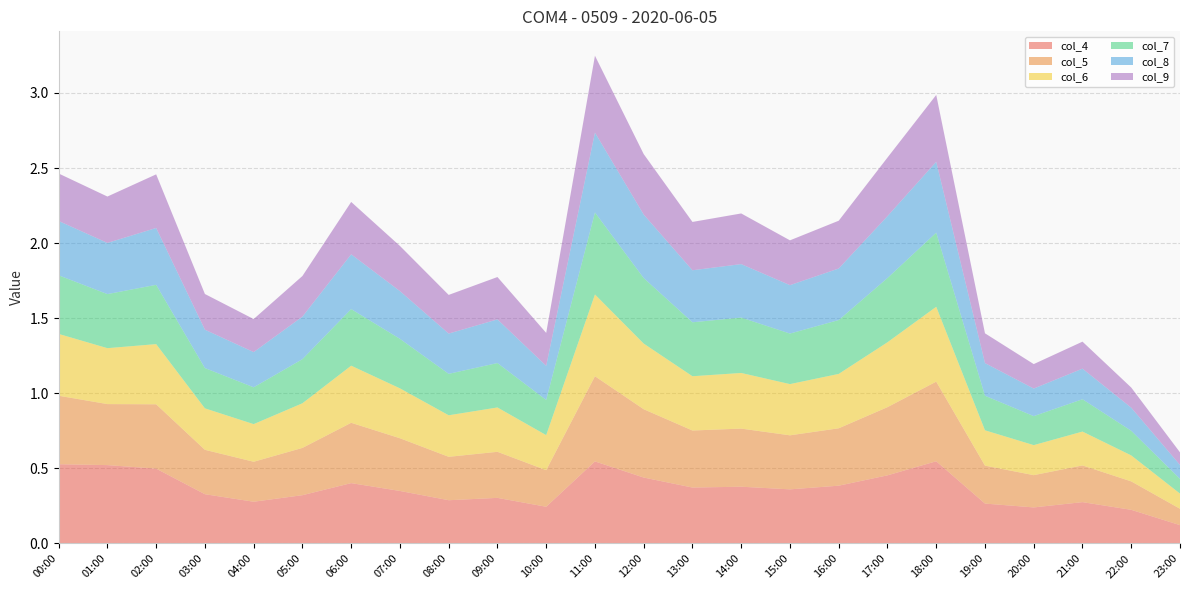

Reading right to left, extract all data points from this chart.

col_4: 23:00=0.1	22:00=0.2	21:00=0.3	20:00=0.2	19:00=0.3	18:00=0.5	17:00=0.5	16:00=0.4	15:00=0.4	14:00=0.4	13:00=0.4	12:00=0.4	11:00=0.5	10:00=0.2	09:00=0.3	08:00=0.3	07:00=0.3	06:00=0.4	05:00=0.3	04:00=0.3	03:00=0.3	02:00=0.5	01:00=0.5	00:00=0.5
col_5: 23:00=0.1	22:00=0.2	21:00=0.2	20:00=0.2	19:00=0.3	18:00=0.5	17:00=0.5	16:00=0.4	15:00=0.4	14:00=0.4	13:00=0.4	12:00=0.5	11:00=0.6	10:00=0.2	09:00=0.3	08:00=0.3	07:00=0.4	06:00=0.4	05:00=0.3	04:00=0.3	03:00=0.3	02:00=0.4	01:00=0.4	00:00=0.5
col_6: 23:00=0.1	22:00=0.2	21:00=0.2	20:00=0.2	19:00=0.2	18:00=0.5	17:00=0.4	16:00=0.4	15:00=0.3	14:00=0.4	13:00=0.4	12:00=0.4	11:00=0.5	10:00=0.2	09:00=0.3	08:00=0.3	07:00=0.3	06:00=0.4	05:00=0.3	04:00=0.3	03:00=0.3	02:00=0.4	01:00=0.4	00:00=0.4
col_7: 23:00=0.1	22:00=0.2	21:00=0.2	20:00=0.2	19:00=0.2	18:00=0.5	17:00=0.4	16:00=0.4	15:00=0.3	14:00=0.4	13:00=0.4	12:00=0.4	11:00=0.5	10:00=0.2	09:00=0.3	08:00=0.3	07:00=0.3	06:00=0.4	05:00=0.3	04:00=0.2	03:00=0.3	02:00=0.4	01:00=0.4	00:00=0.4
col_8: 23:00=0.1	22:00=0.2	21:00=0.2	20:00=0.2	19:00=0.2	18:00=0.5	17:00=0.4	16:00=0.3	15:00=0.3	14:00=0.4	13:00=0.3	12:00=0.4	11:00=0.5	10:00=0.2	09:00=0.3	08:00=0.3	07:00=0.3	06:00=0.4	05:00=0.3	04:00=0.2	03:00=0.3	02:00=0.4	01:00=0.3	00:00=0.4
col_9: 23:00=0.1	22:00=0.1	21:00=0.2	20:00=0.2	19:00=0.2	18:00=0.4	17:00=0.4	16:00=0.3	15:00=0.3	14:00=0.3	13:00=0.3	12:00=0.4	11:00=0.5	10:00=0.2	09:00=0.3	08:00=0.3	07:00=0.3	06:00=0.3	05:00=0.3	04:00=0.2	03:00=0.2	02:00=0.4	01:00=0.3	00:00=0.3